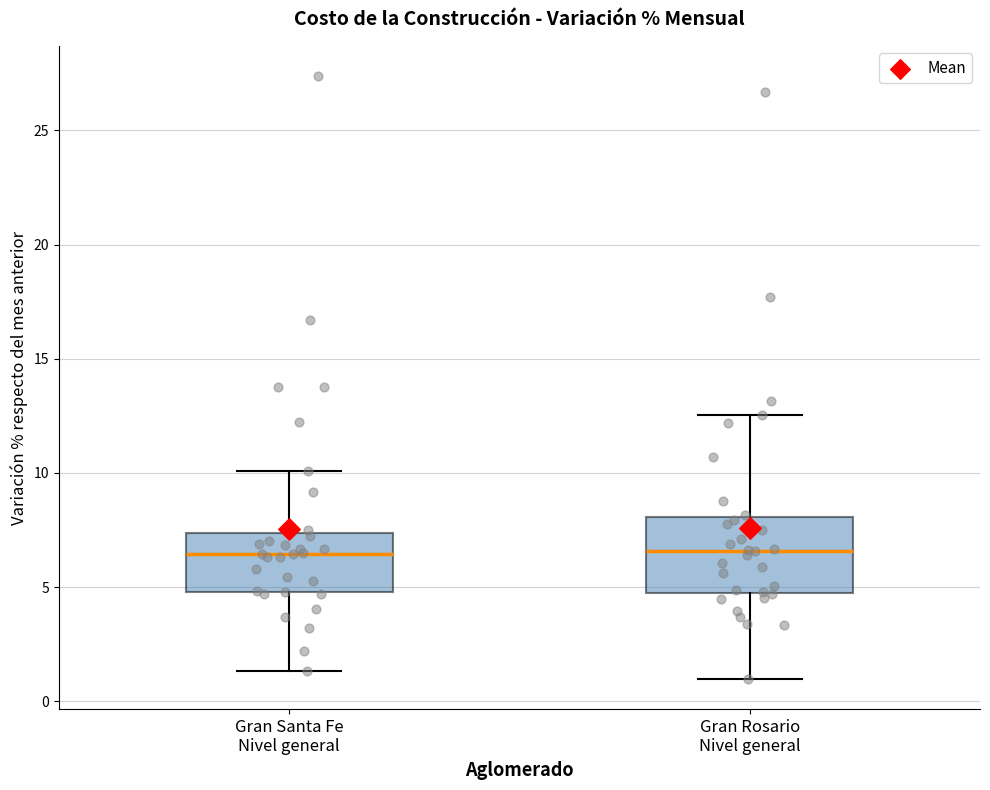

Reading left to right, read every box against the y-axis: the position of its median line, the range the box covers, and the ends of its whiskers. The values are not printed on the chart, so give them approximately, as read against the axis.

Gran Santa Fe Nivel general: median 6.5, box 5.0 to 7.5, whiskers 1.5 to 10.0
Gran Rosario Nivel general: median 6.5, box 4.5 to 8.0, whiskers 1.0 to 12.5